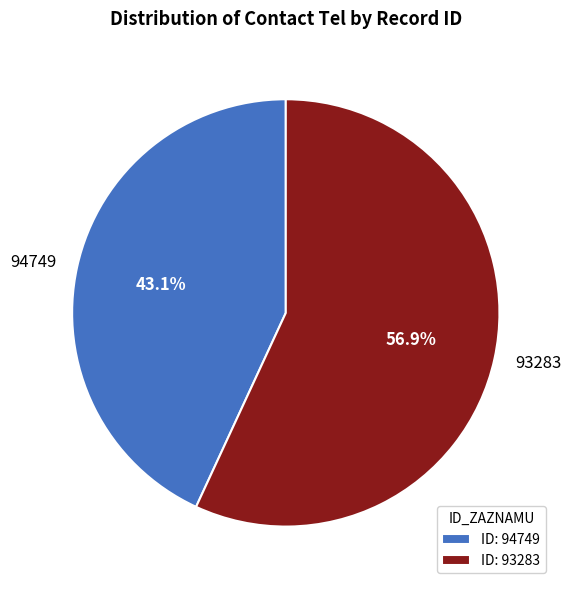

What is the largest slice in the pie chart?

93283